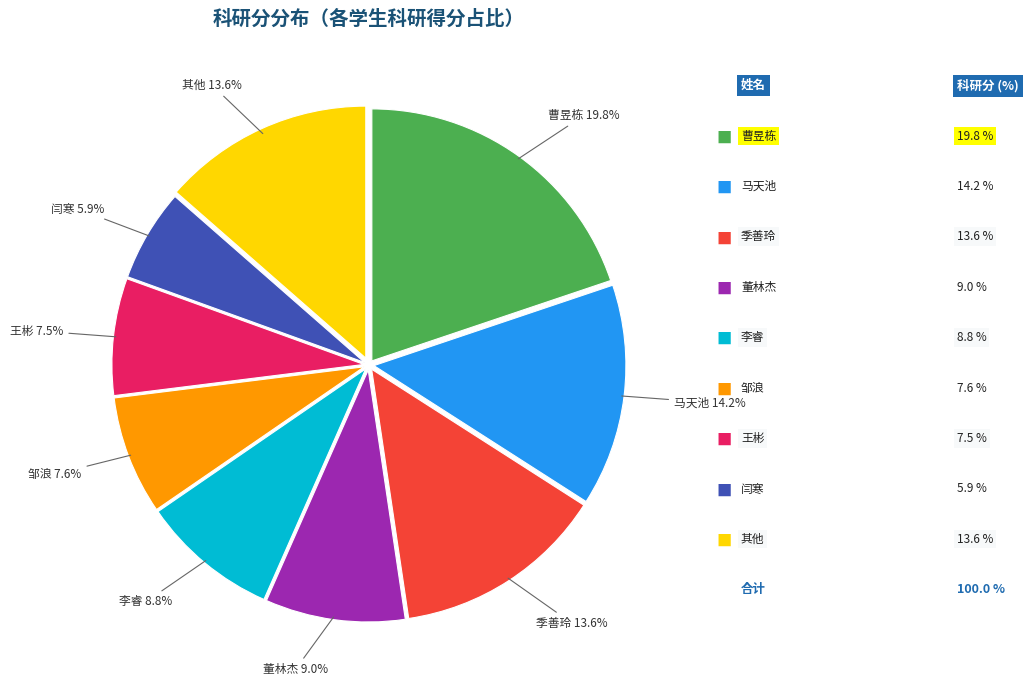

Is there a majority slice in this chart?

No